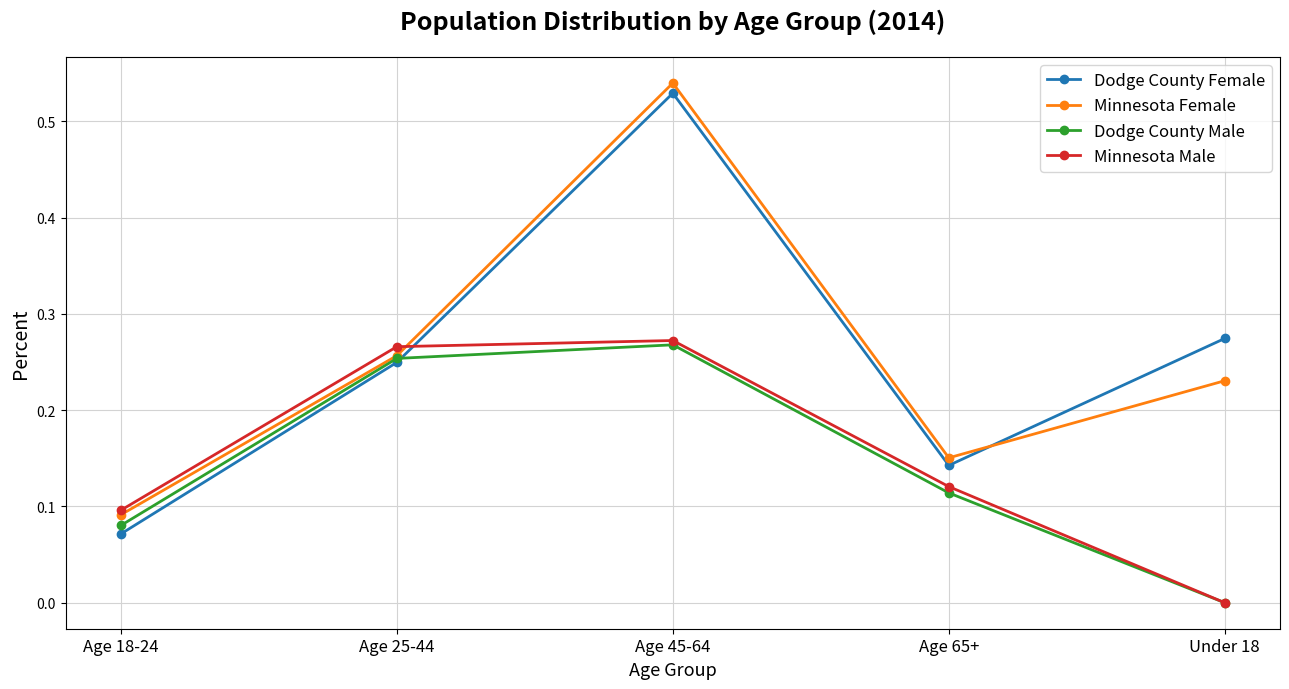

What is the total value across all series at Age 25-44?

1.0